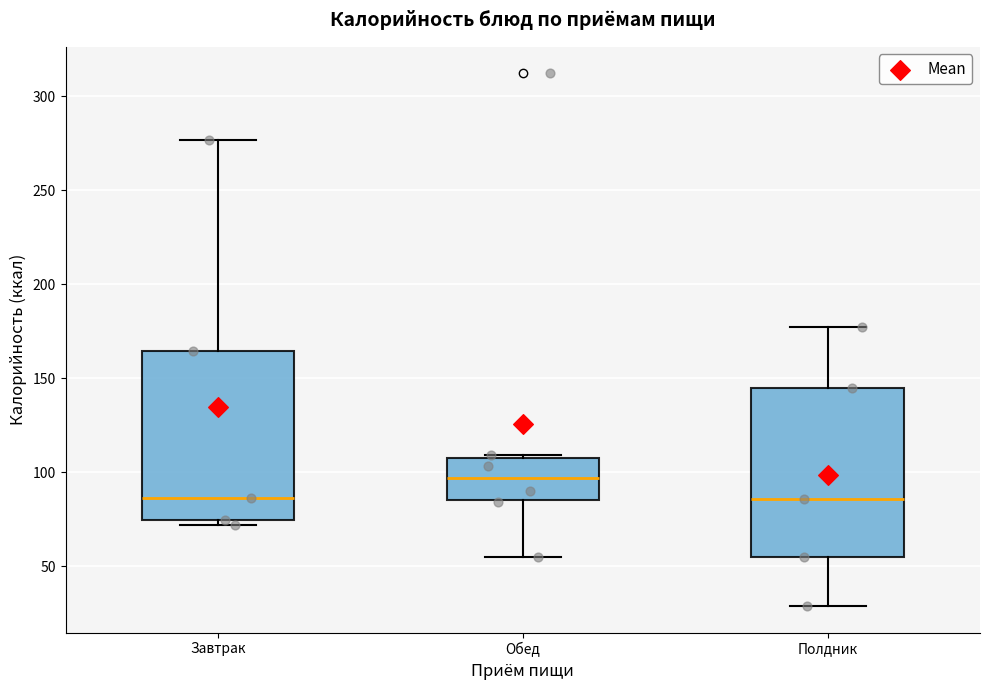

Reading left to right, read every box against the y-axis: the position of its median line, the range the box covers, and the ends of its whiskers. The values are not printed on the chart, so give them approximately, as read against the axis.

Завтрак: median 85, box 75 to 165, whiskers 70 to 275
Обед: median 95, box 85 to 110, whiskers 55 to 110
Полдник: median 85, box 55 to 145, whiskers 30 to 175